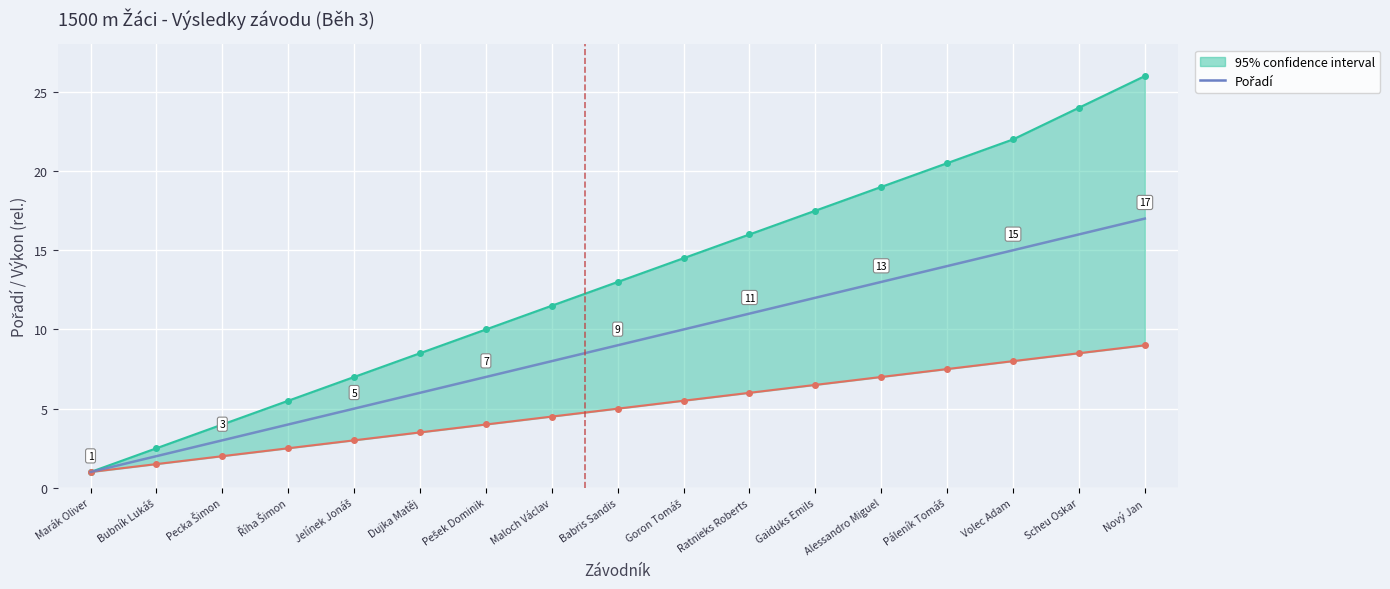

What is the maximum value shown in the chart?

17